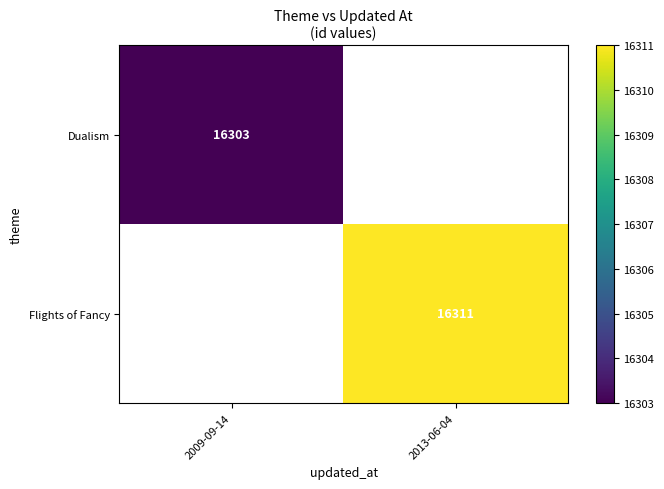

Which label corresponds to the largest value in the chart?

2013-06-04